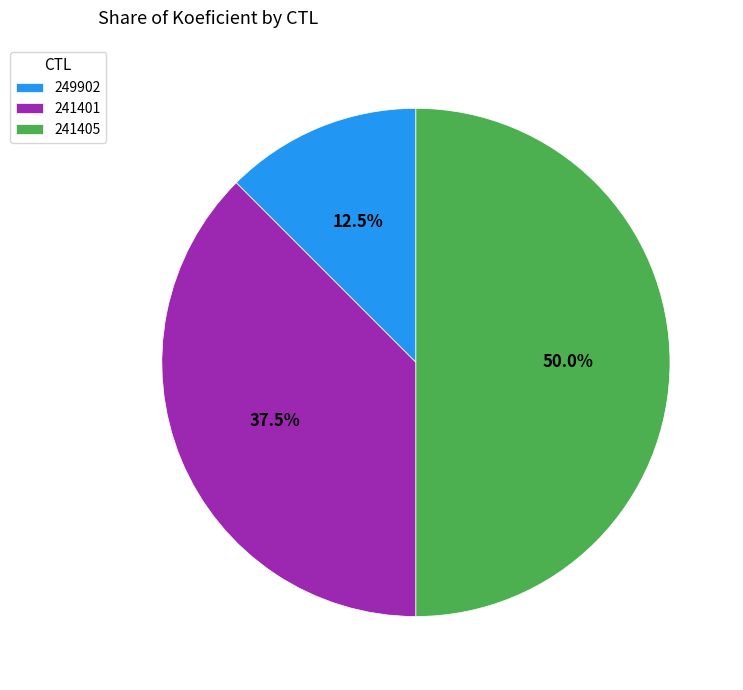

Is 249902 the majority of the pie?

No